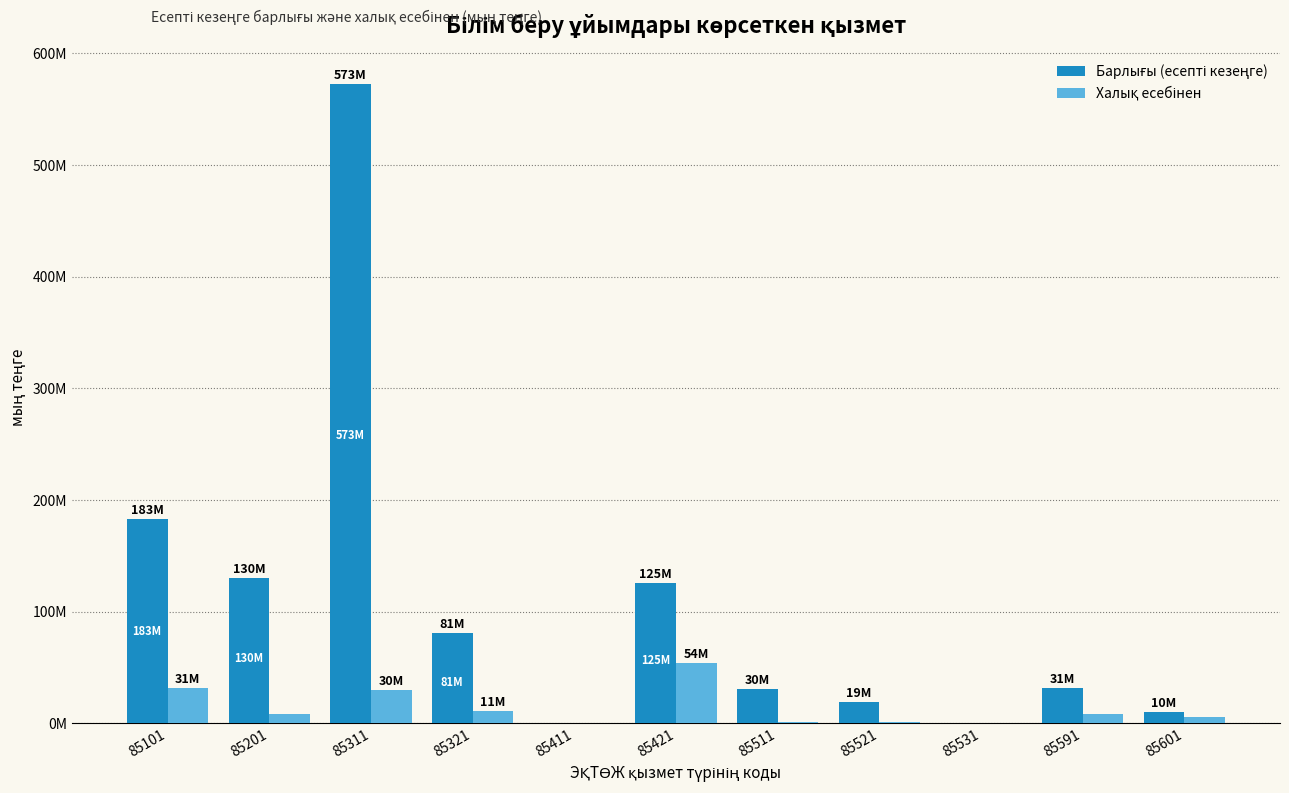

What is the average value of the Барлығы (есепті кезеңге) series?

107597402